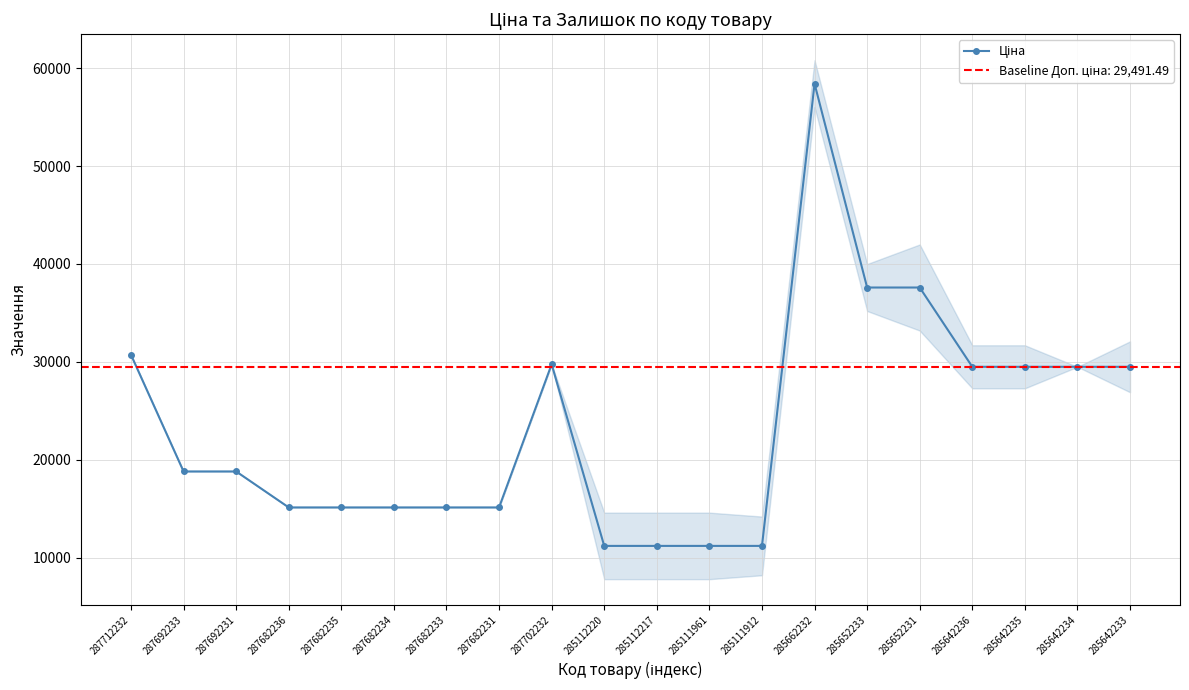

What is the change in value from 285112217 to 285642233?

+18303.3